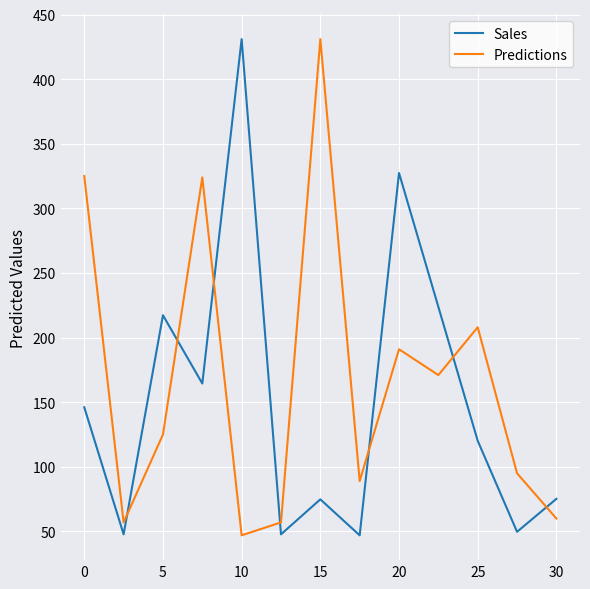

True or false: Sales and Predictions cross at least once.

True